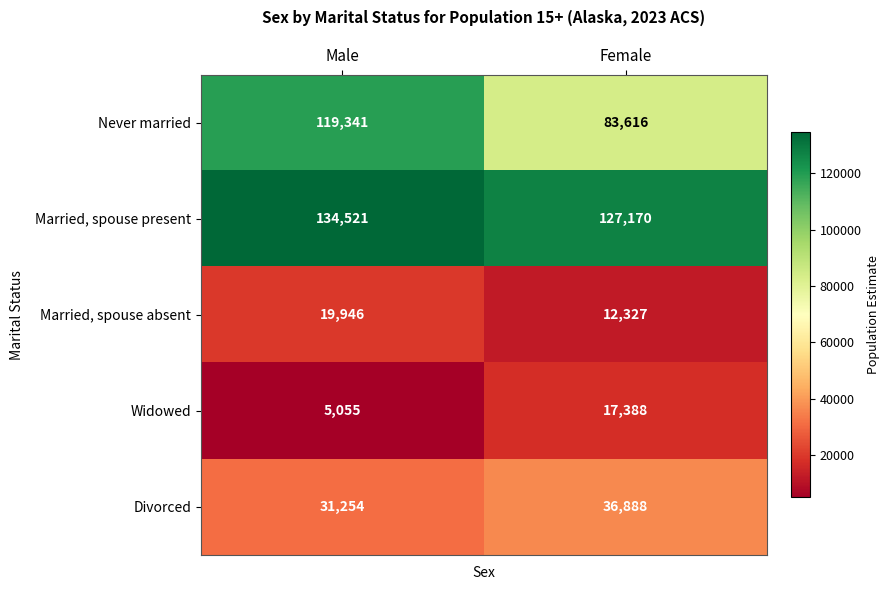

What is the minimum value shown in the chart?

5055